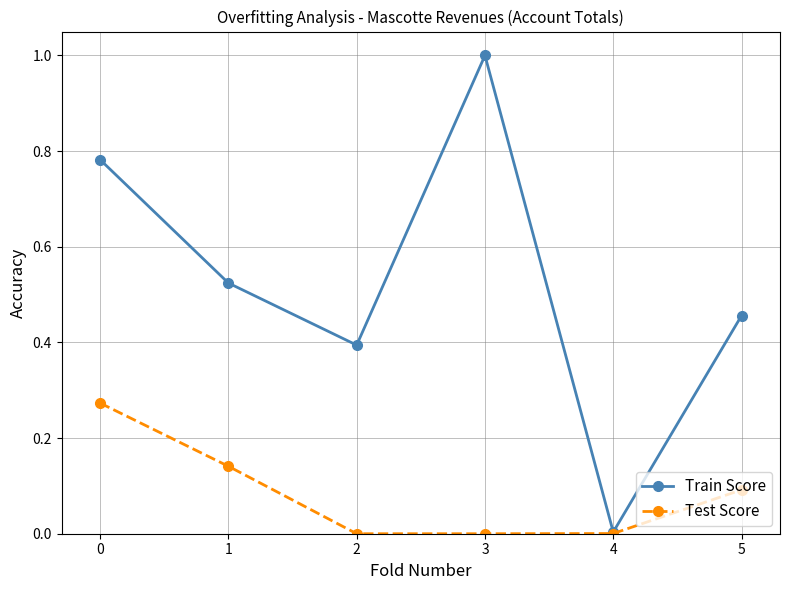

List the series in order of their overall mean, lowest first.

Test Score, Train Score